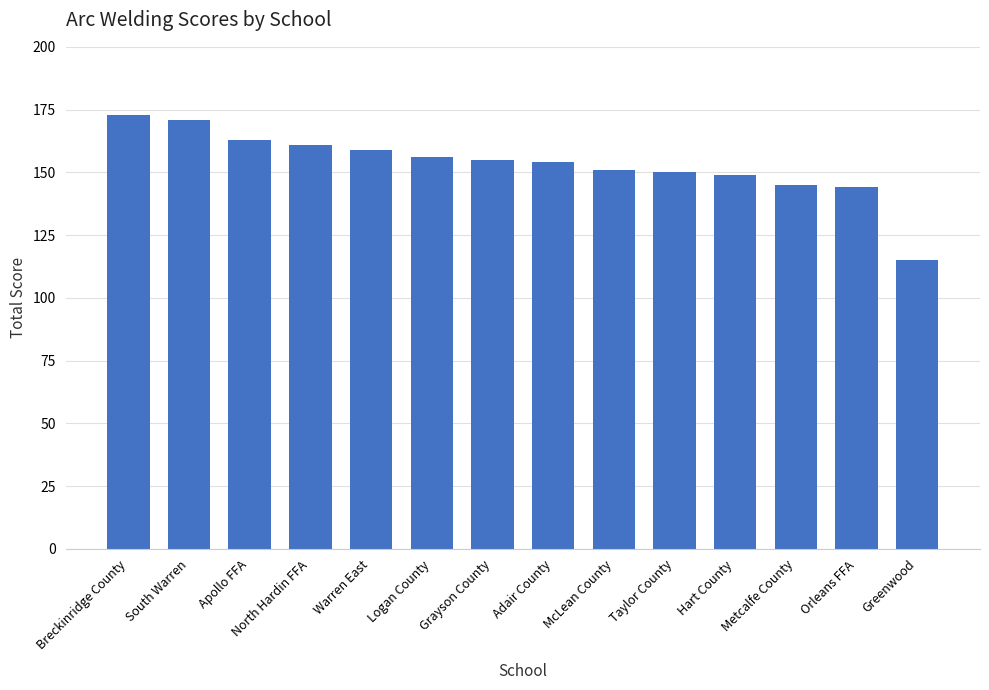

Approximately how many times larger is the value at Hart County compared to Breckinridge County?

0.9